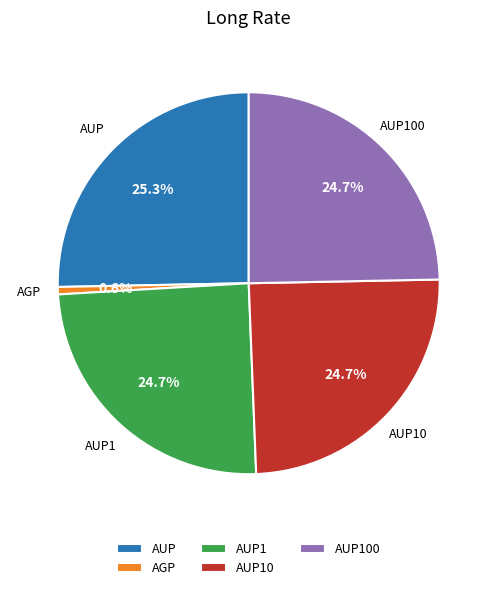

Count the number of slices in the pie.

5